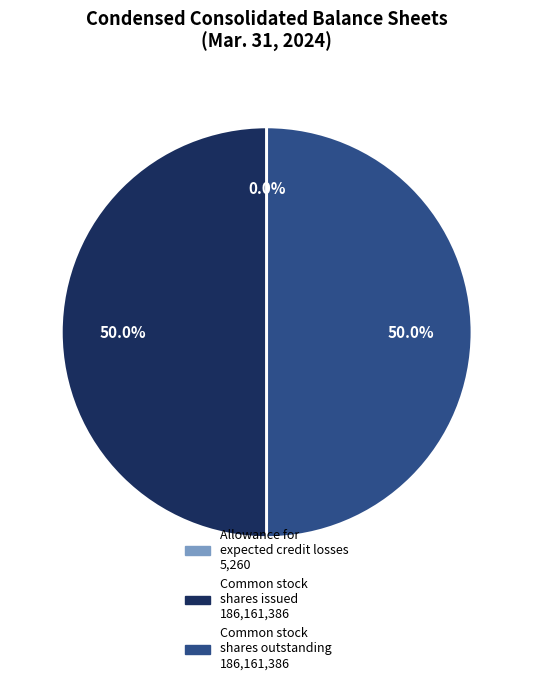

To the nearest percent, what is the average slice percentage?

33%